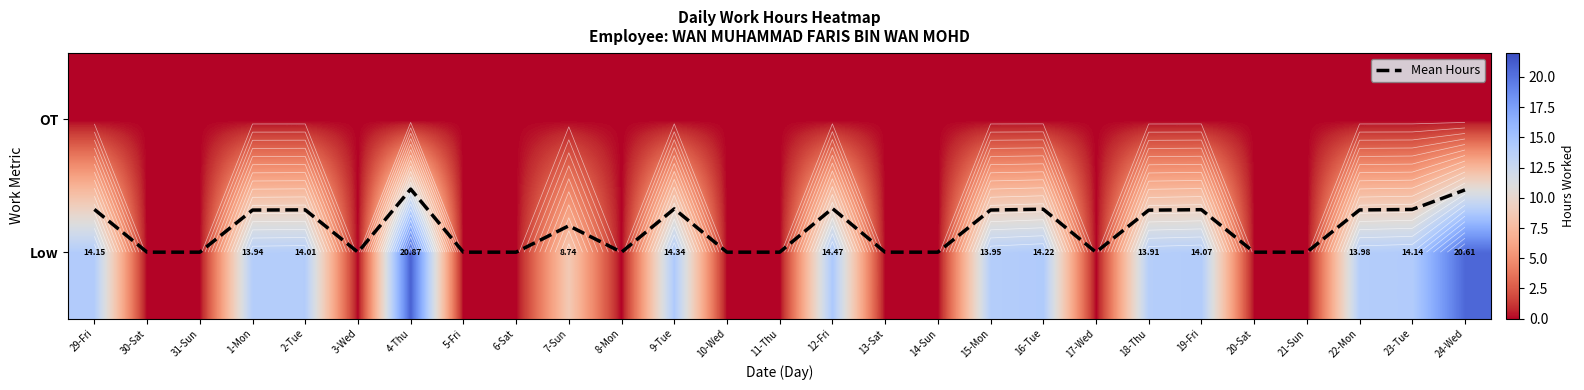

Which series has the largest total across all categories?

Low